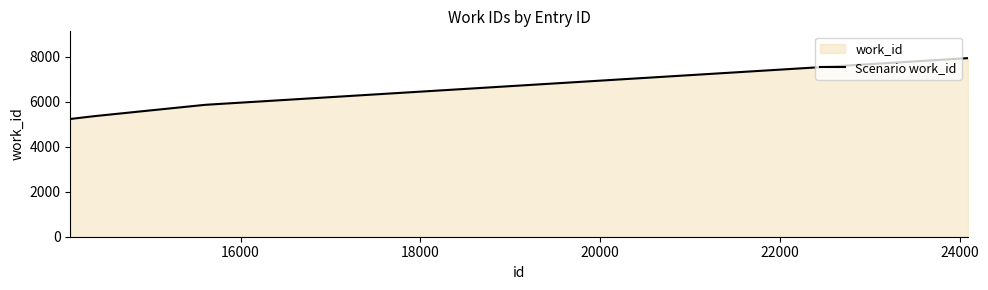

What is the smallest value displayed?

5239